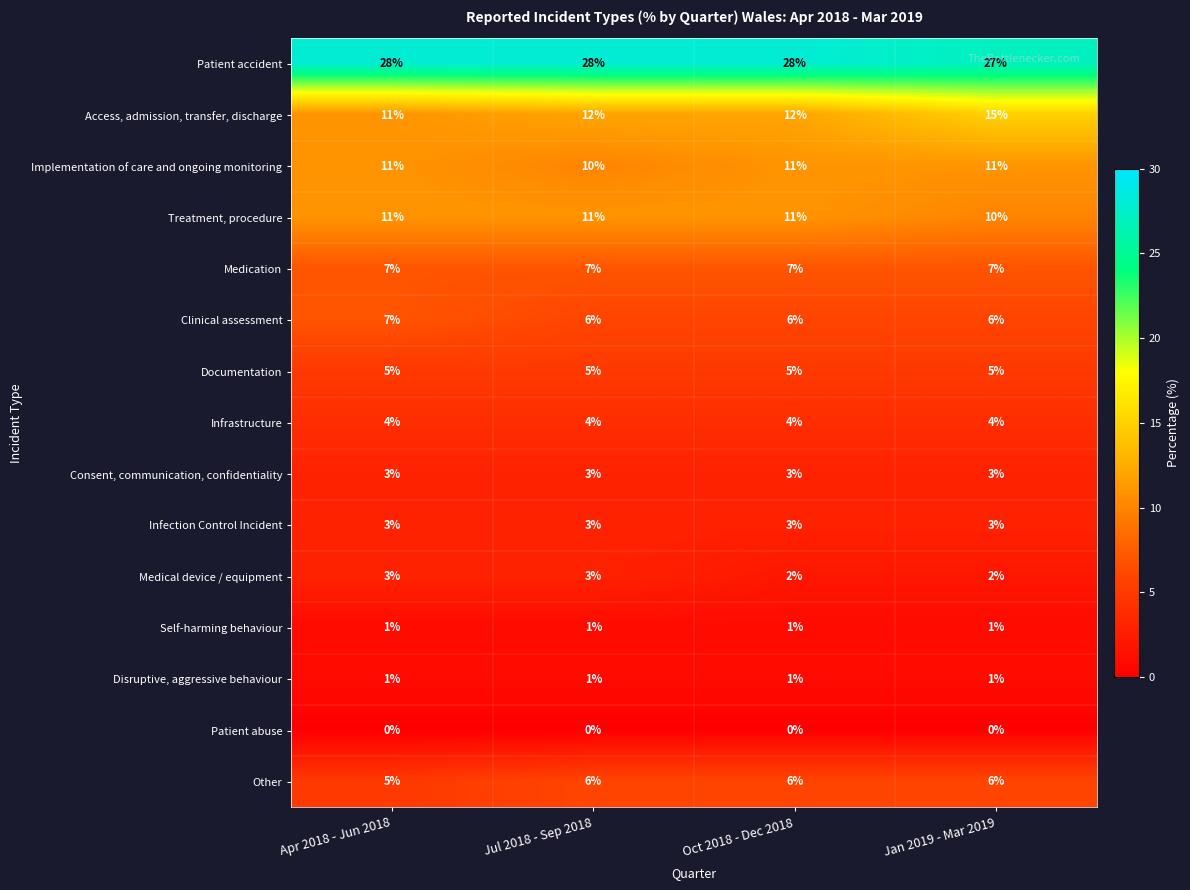

Which category has the lowest value in the Other series?

Apr 2018 - Jun 2018